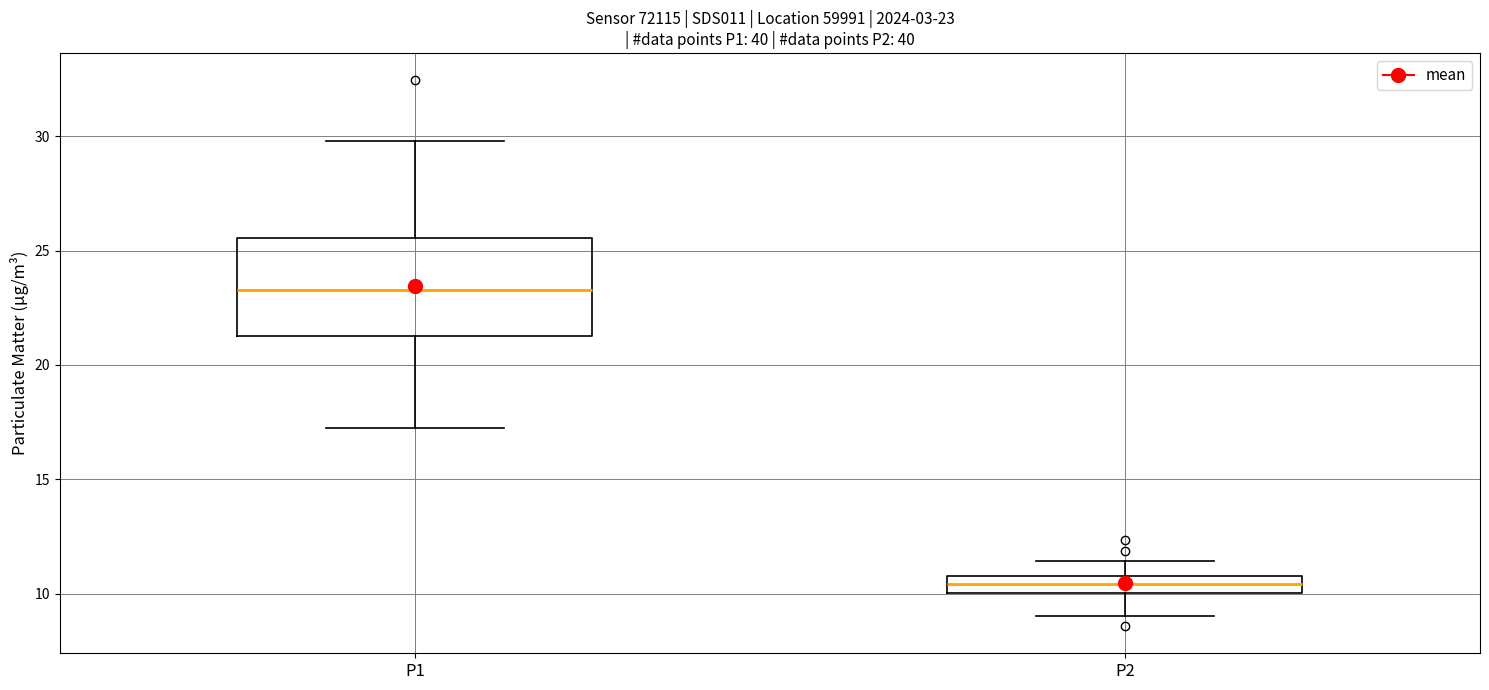

Which box's median line is the highest?

P1